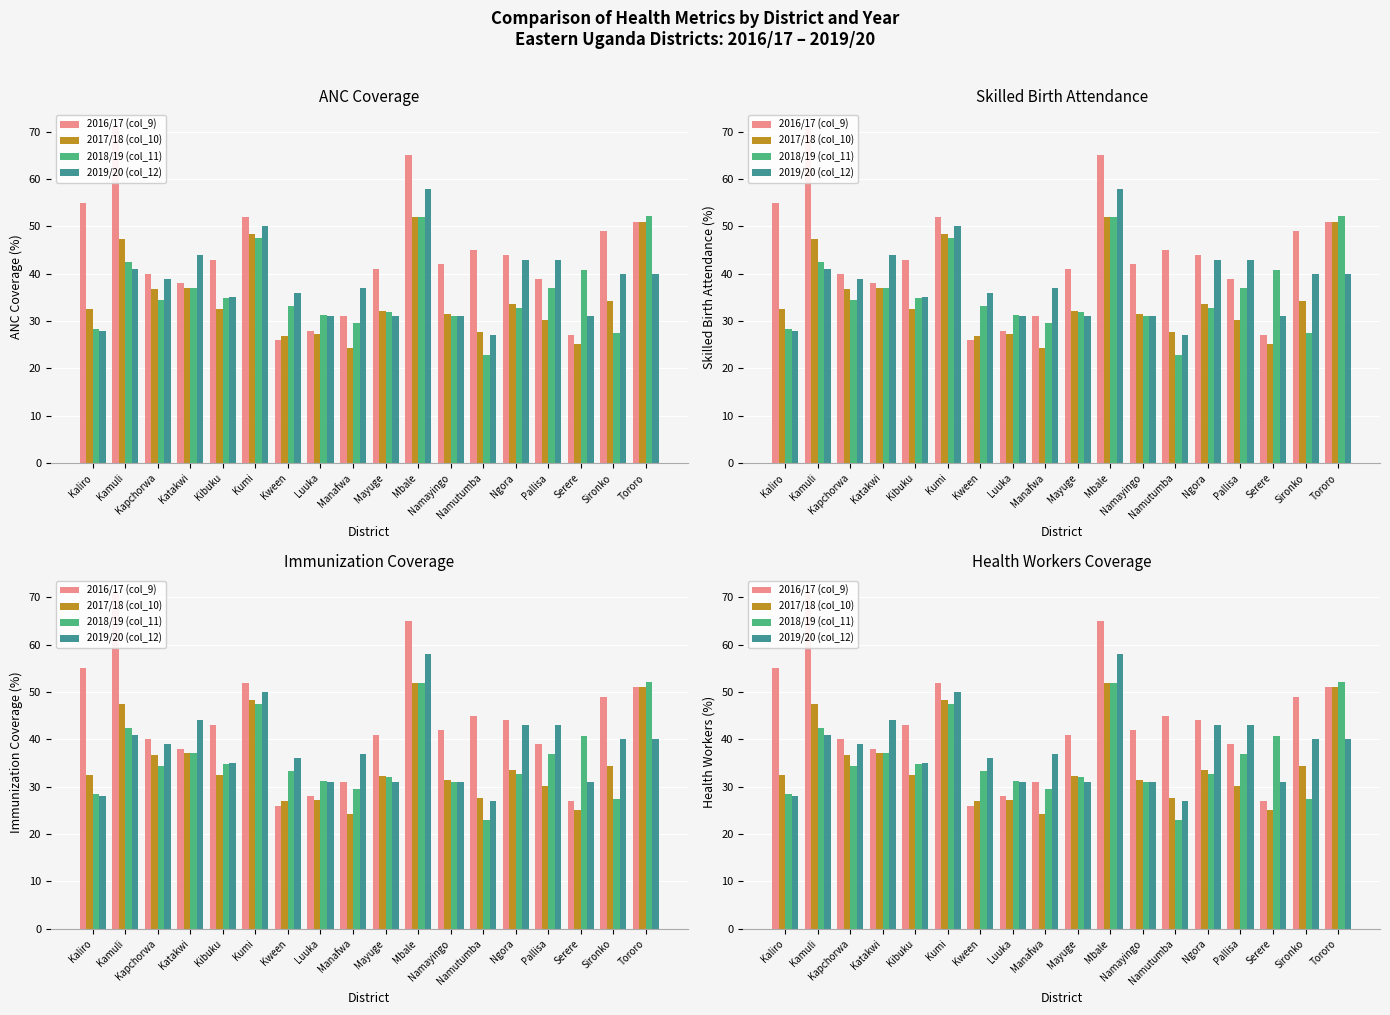

What is the sum of the 2018/19 (col_11) values at Kibuku and Kaliro?

63.2